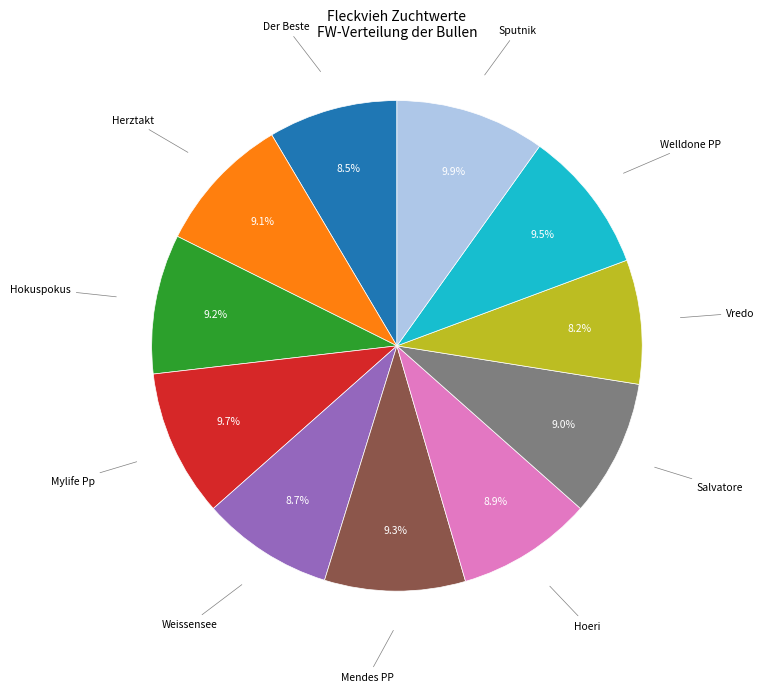

Is there a majority slice in this chart?

No